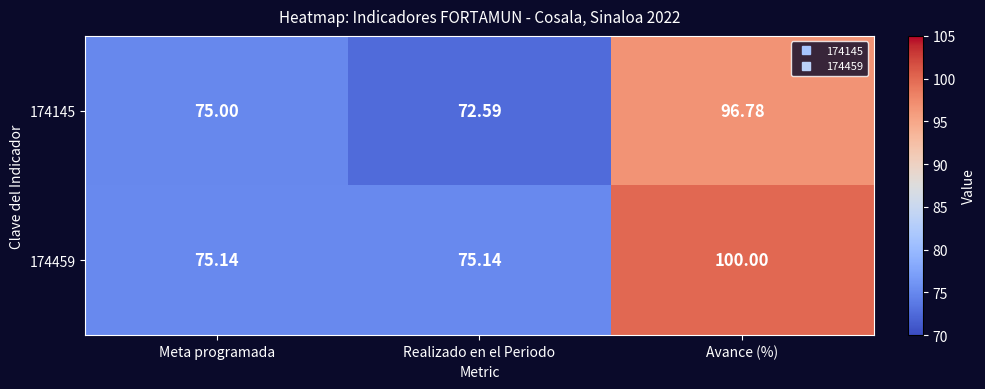

At which label is 174145 closest to 84?

Meta programada